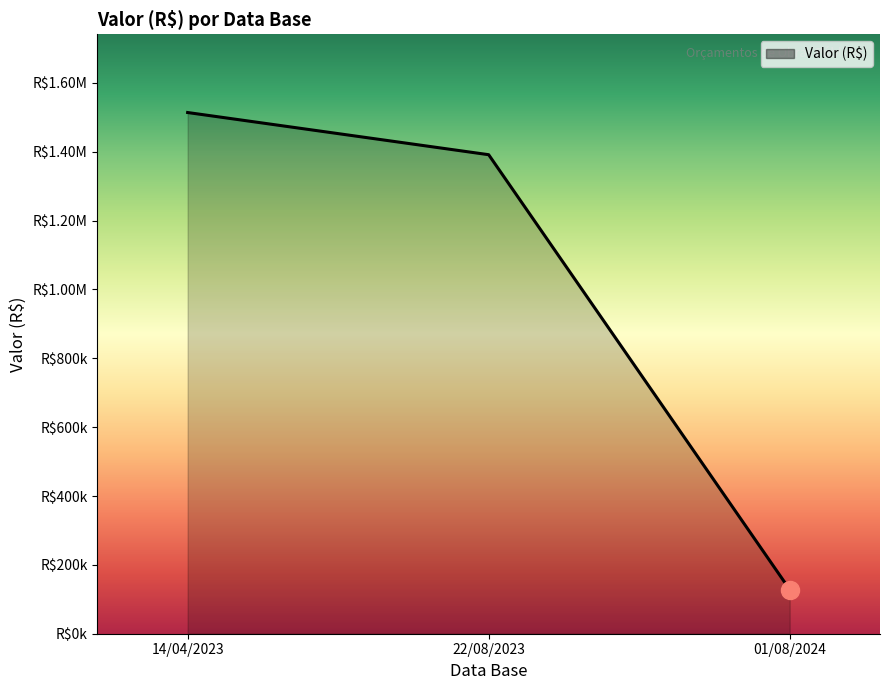

Is it true that the value at 14/04/2023 is 2631071.1?

False